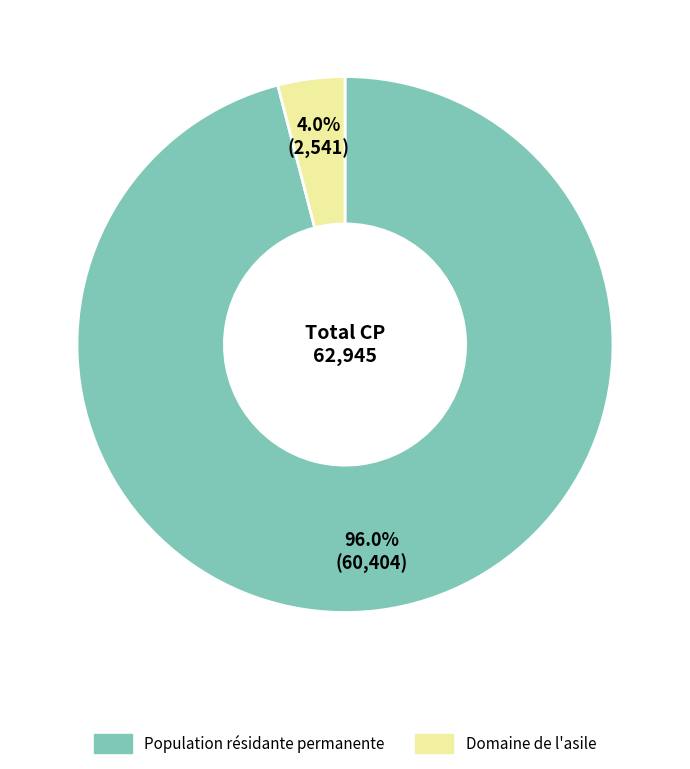

Which slice is the smallest?

Domaine de l'asile